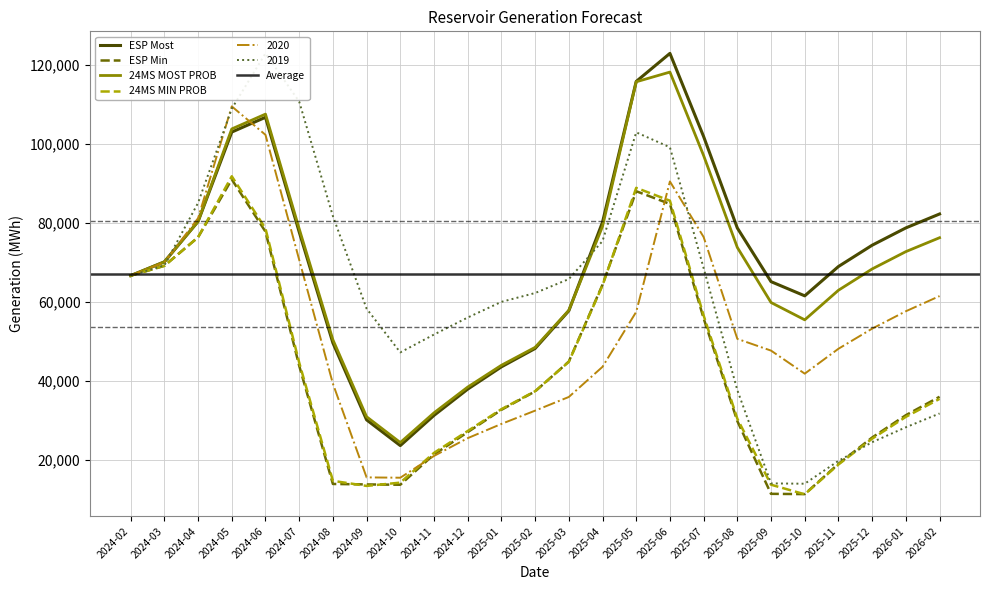

What is the total value across all series at 2025-07?

456453.5